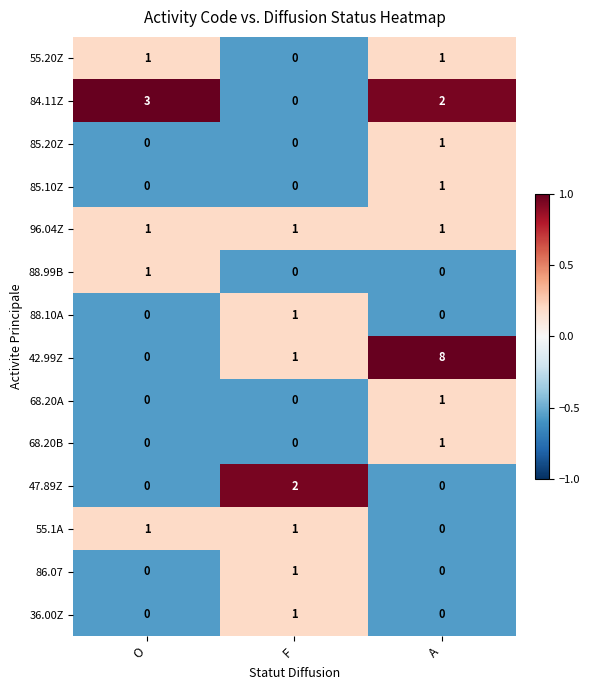

True or false: 42.99Z has a value of 0 at O.

True